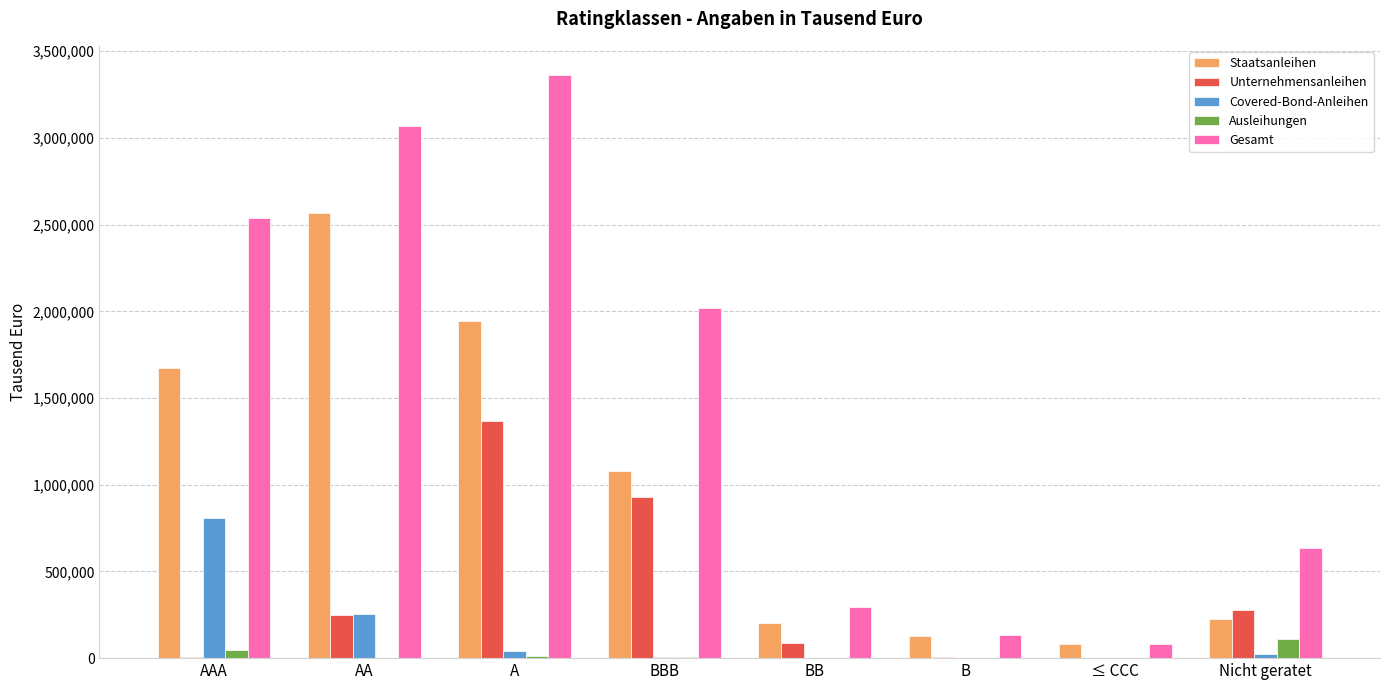

The Staatsanleihen series shows 1602393 at BBB. True or false?

False